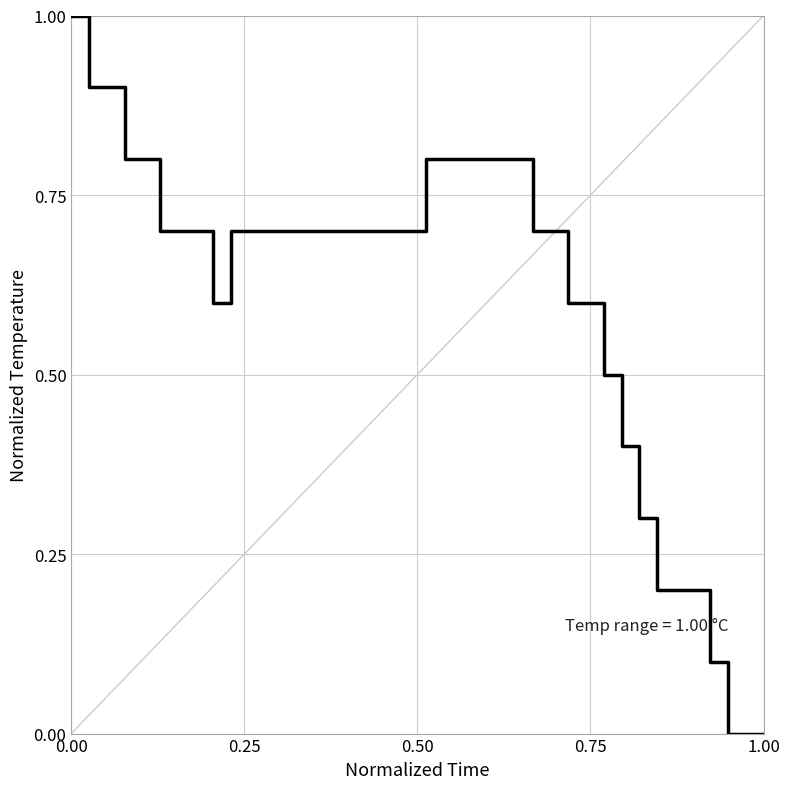

What is the greatest value displayed?

1.0